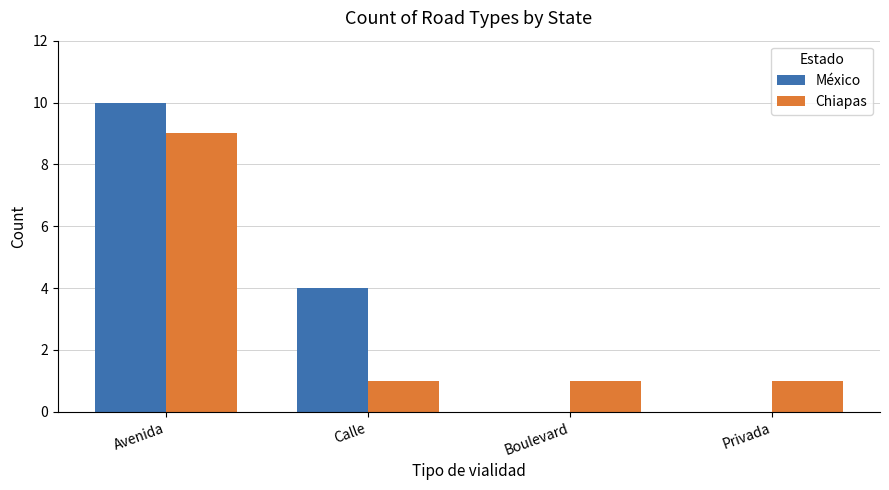

Between Avenida and Boulevard, which series saw the biggest shift?

México